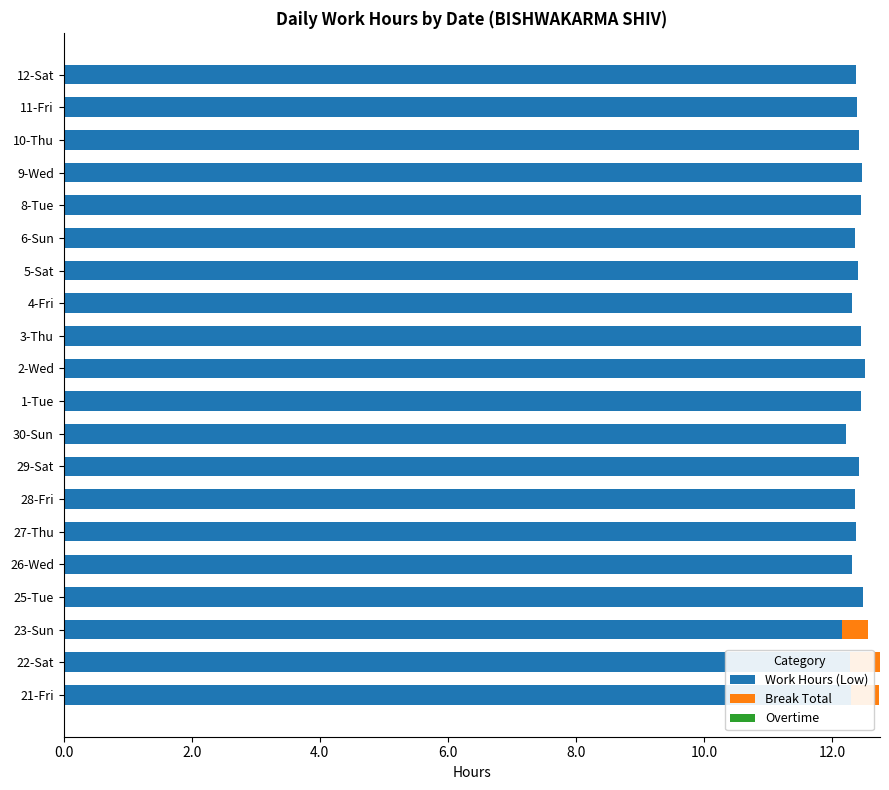

The value of Work Hours (Low) at 27-Thu is 12.4. True or false?

True